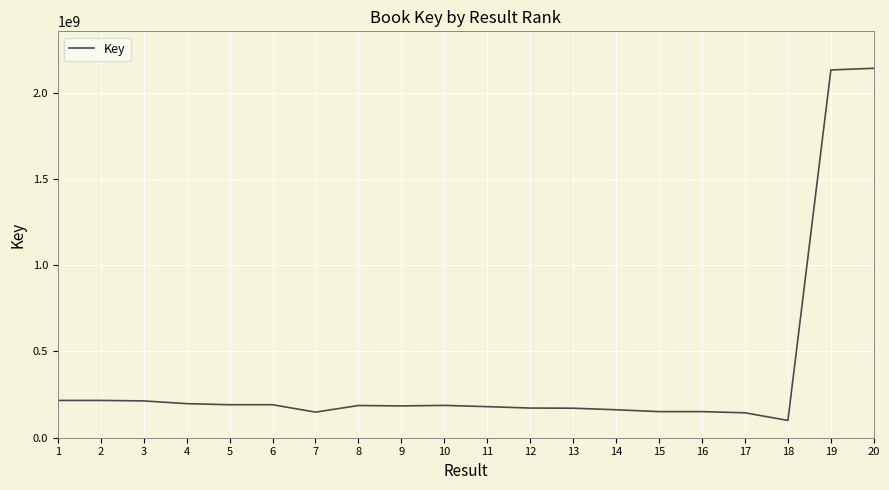

What is the average value?

372041710